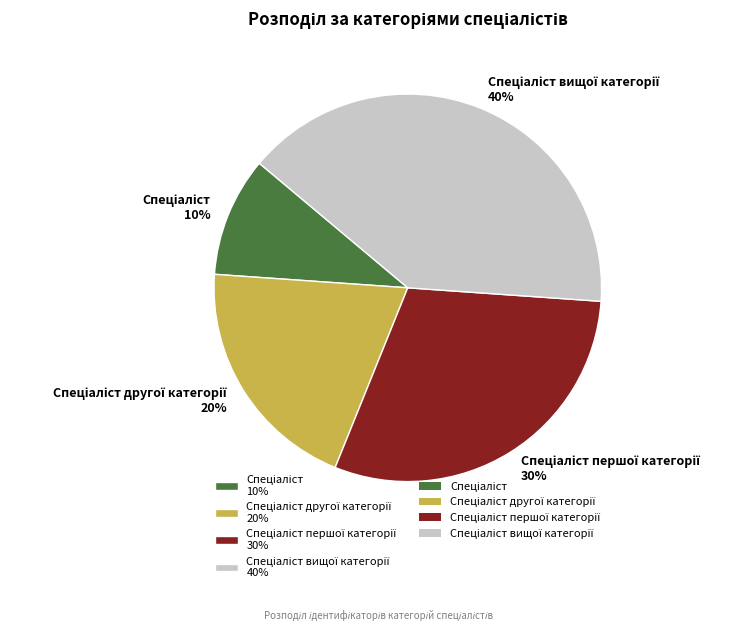

Is there any slice that represents more than half of the pie?

No